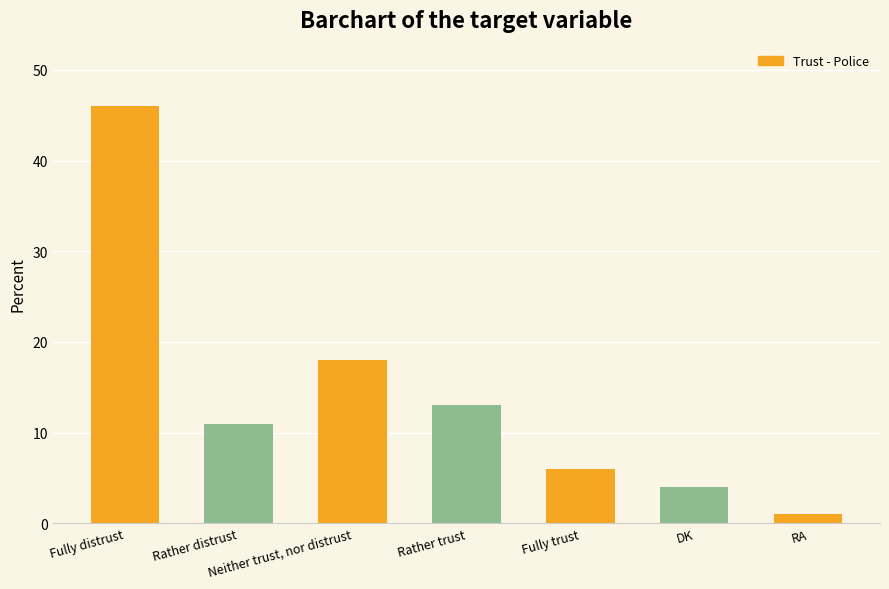

At which category does the chart reach its minimum across all series?

RA